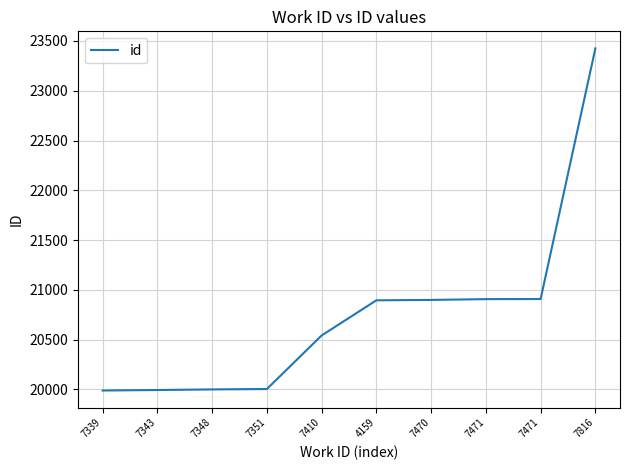

True or false: there are more than 2 points higher than both neighbors.

False